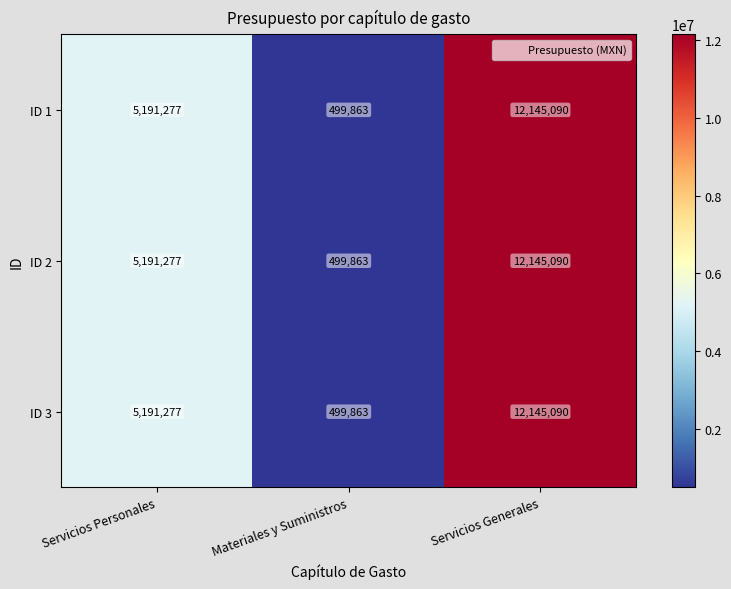

What is the approximate value of ID 2 at Servicios Personales?

5191277